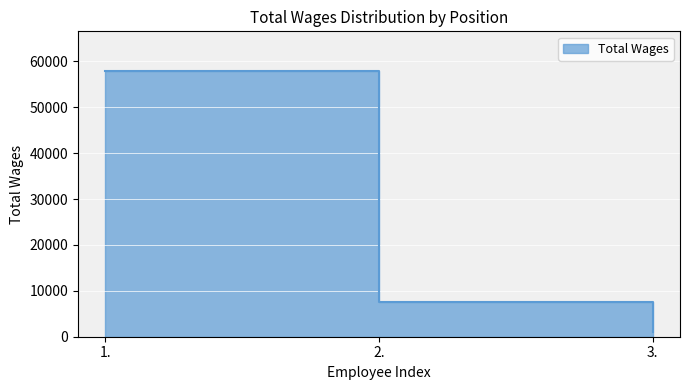

True or false: the data shows 980 at 3..

True